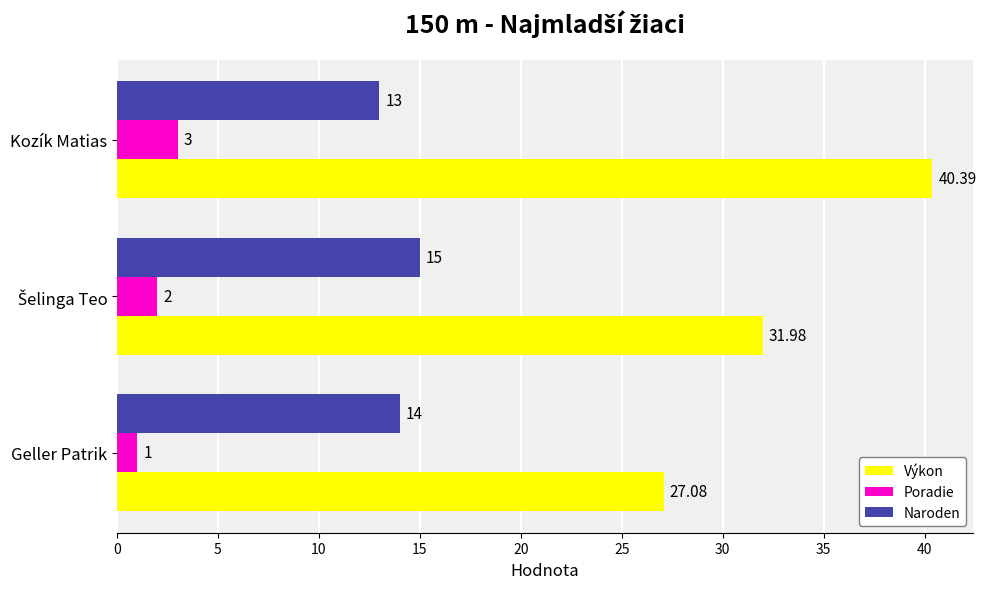

At how many categories does at least one series exceed 23?

3